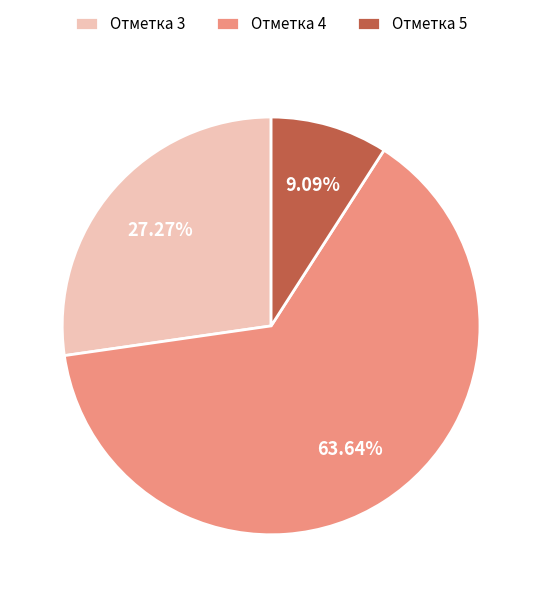

Count the number of slices in the pie.

3